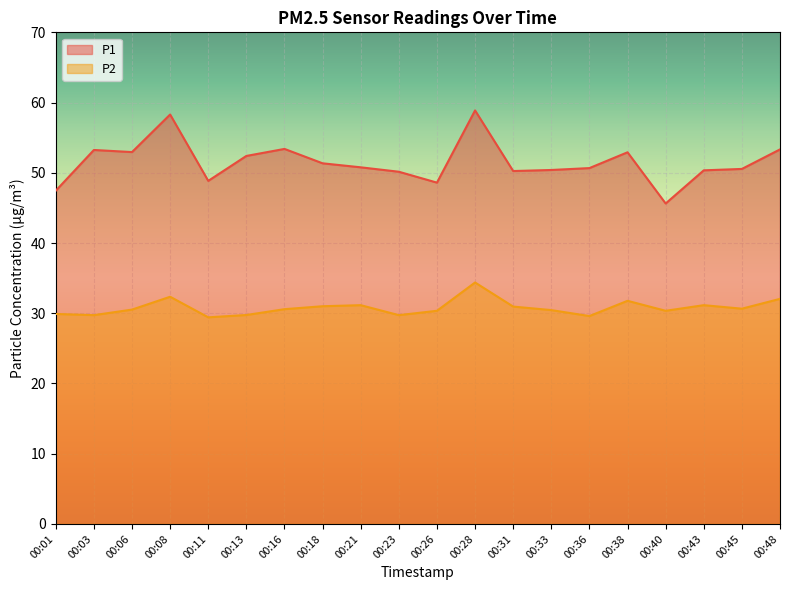

How many values in the P2 series exceed 30?

14